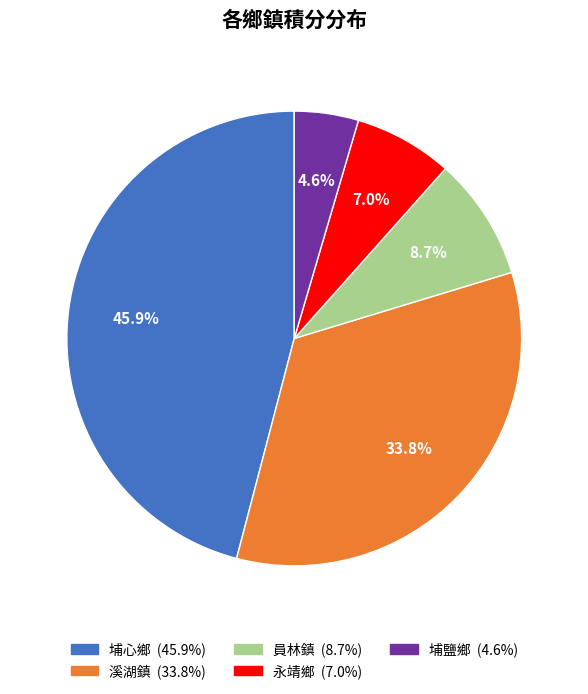

Is there a majority slice in this chart?

No